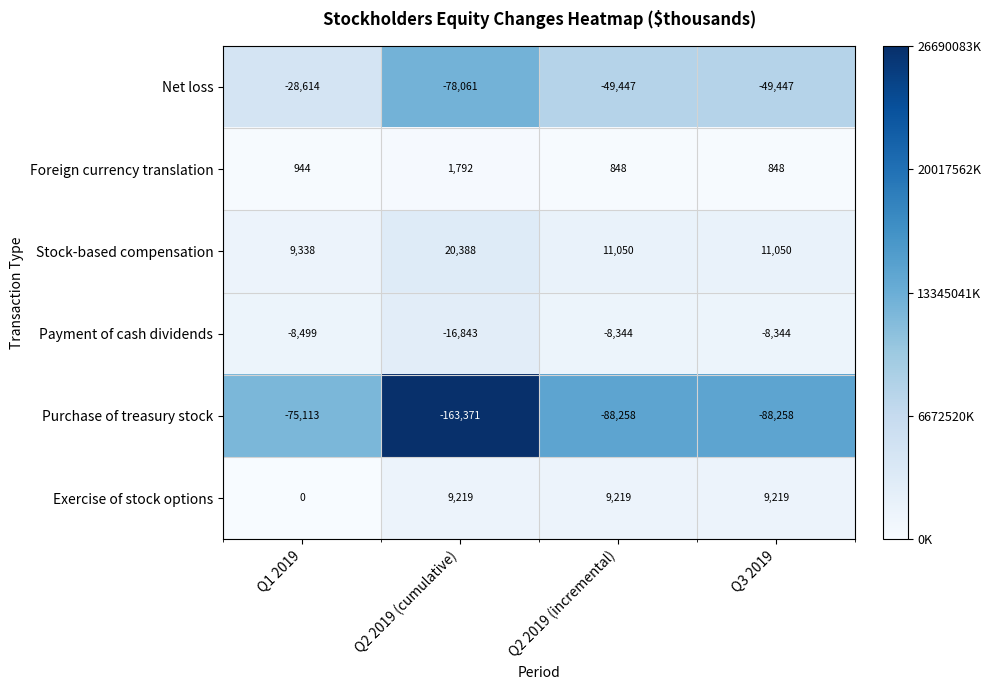

At which label does Purchase of treasury stock reach its minimum?

Q2 2019 (cumulative)